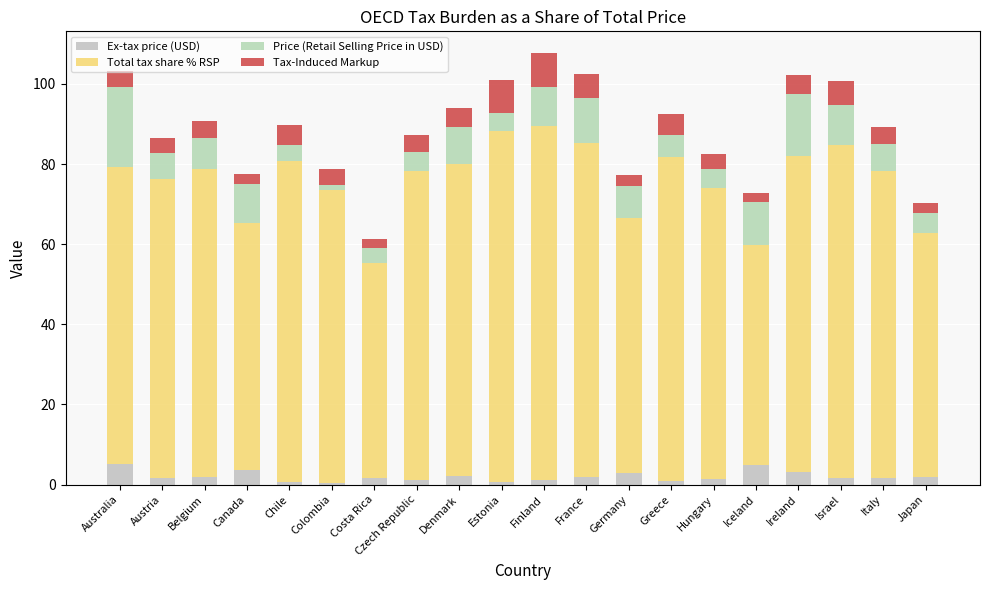

What is the approximate value of Ex-tax price (USD) at Canada?

3.7